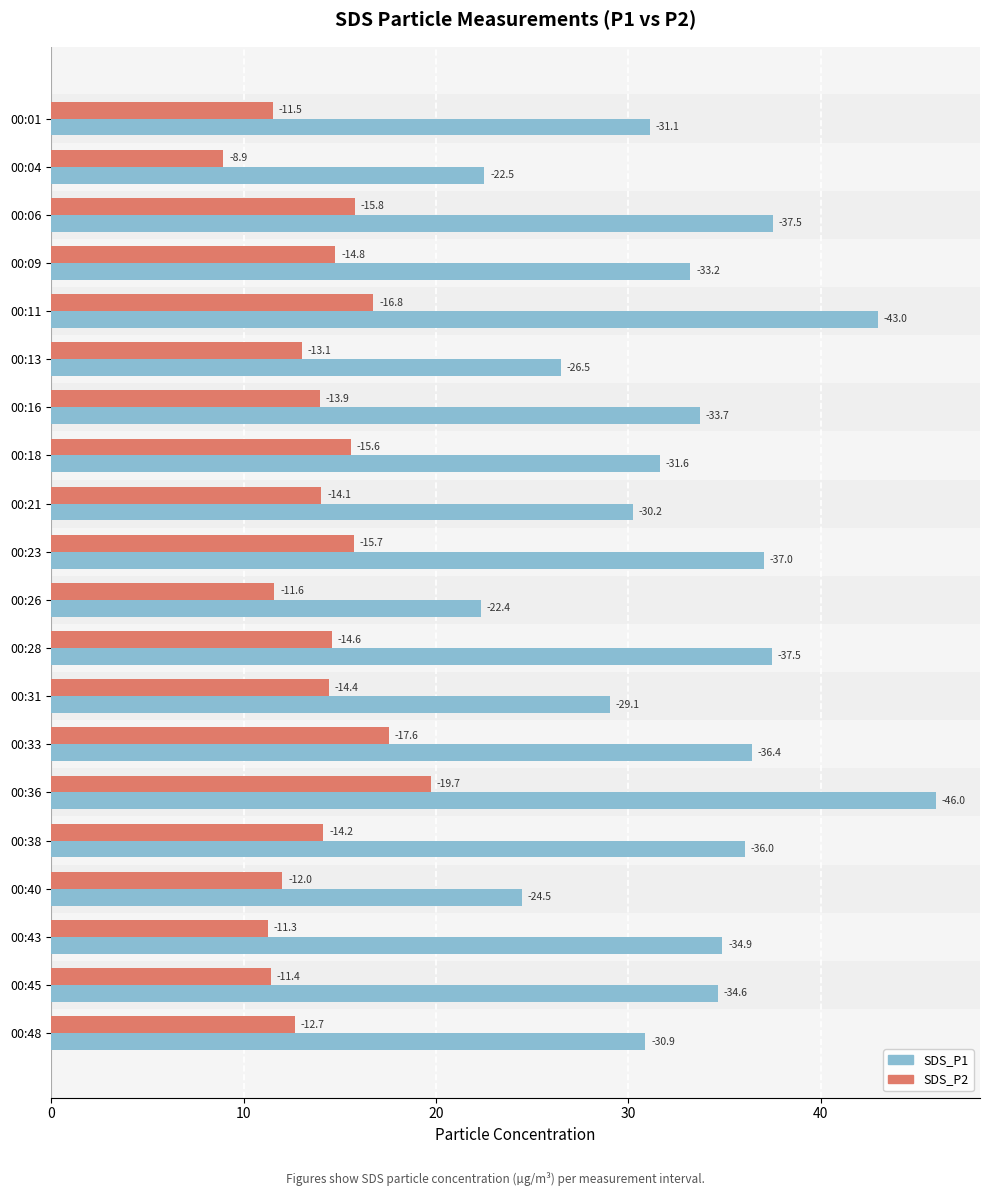

What are all the series names shown in the legend?

SDS_P1, SDS_P2